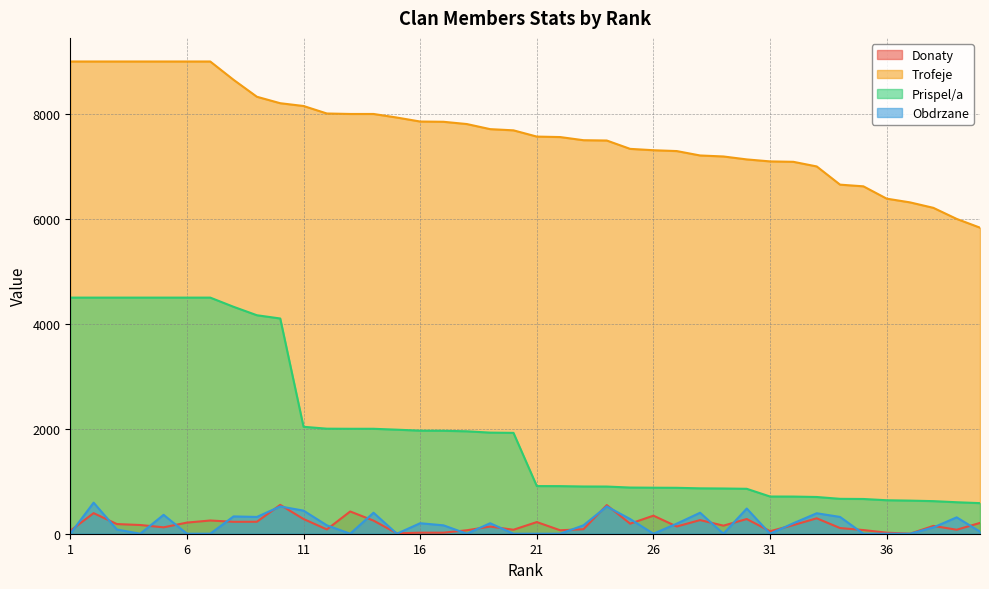

What is the difference between the second highest and second lowest values in the Obdrzane series?

520